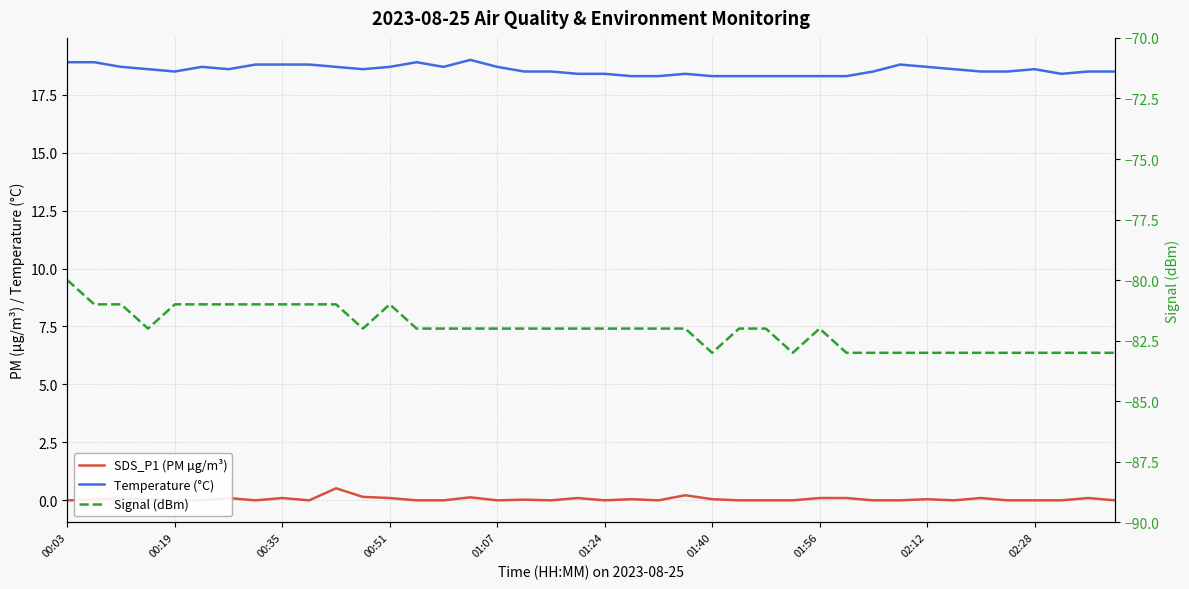

At which category is the sum across all series the highest?

00:03